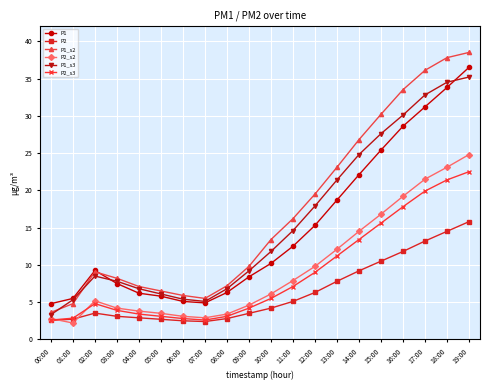

True or false: P1_s2 and P2 cross at least once.

False